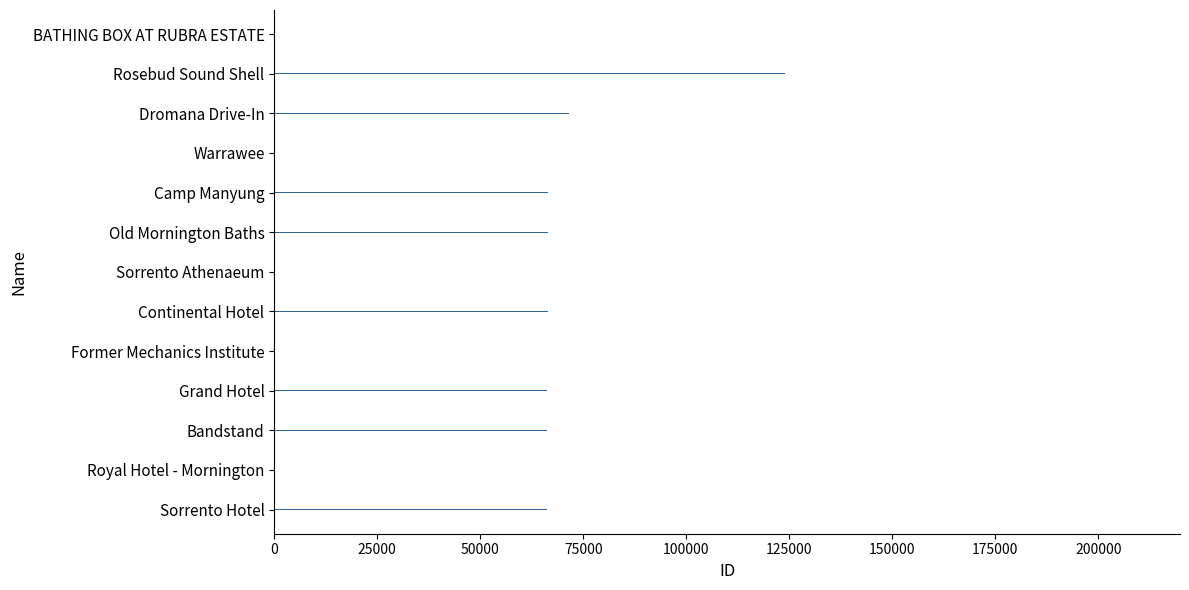

Which label corresponds to the largest value in the chart?

BATHING BOX AT RUBRA ESTATE